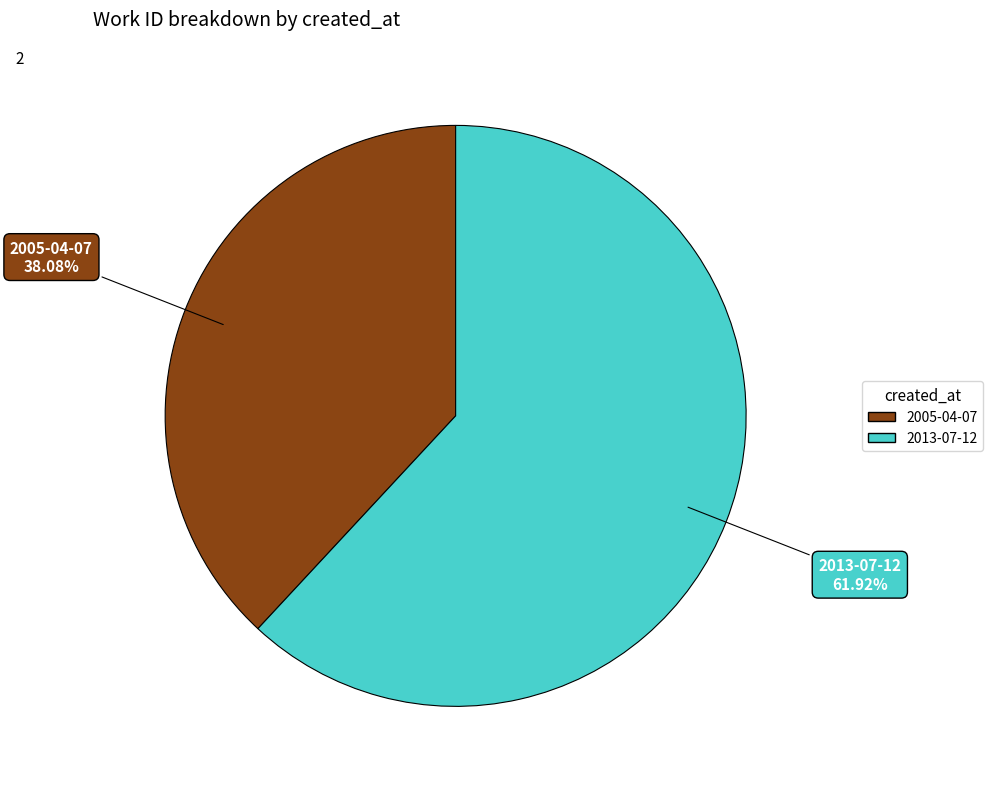

Which category accounts for the majority?

2013-07-12